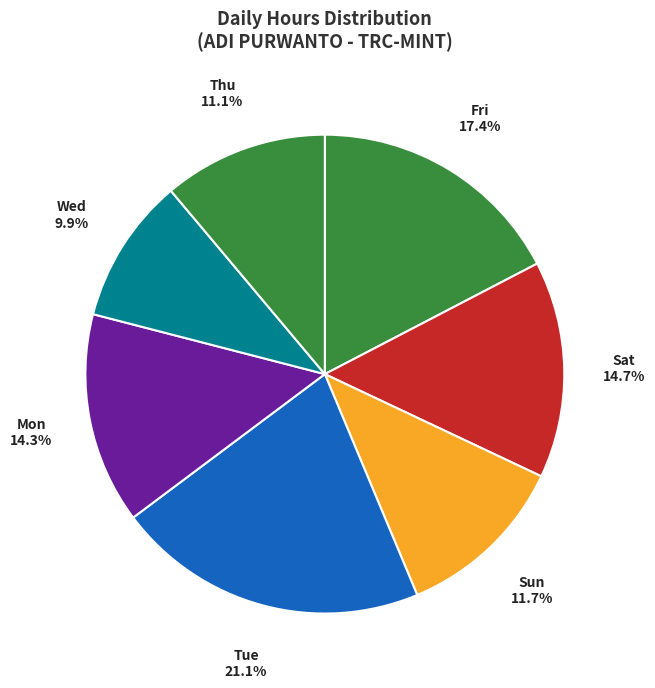

Which category has the biggest portion of the pie?

Tue